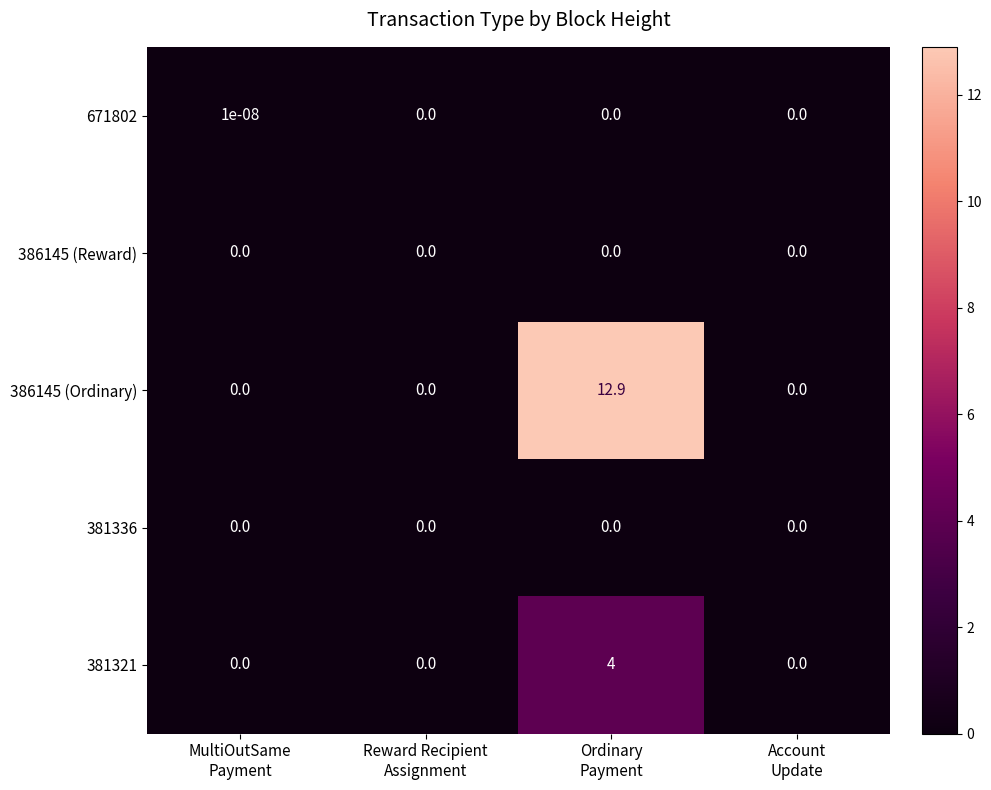

What is the highest value of the 381321 series?

4.0